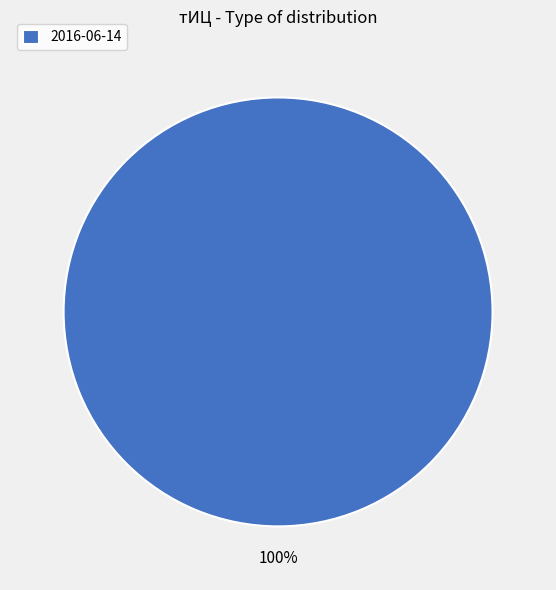

Is there a majority slice in this chart?

Yes